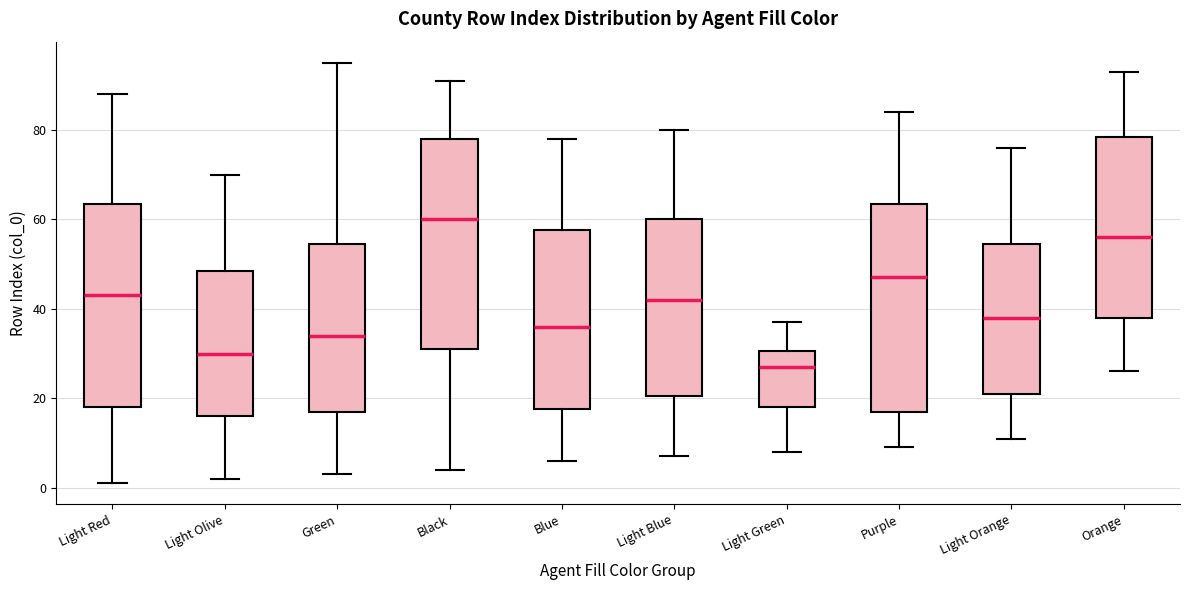

Reading left to right, transcribe this box plot: for each box, give where its median line is, the range the box spans, and where its two whiskers end, as read against the y-axis. The values are not printed on the chart, so give them approximately, as read against the axis.

Light Red: median 44, box 18 to 64, whiskers 2 to 88
Light Olive: median 30, box 16 to 48, whiskers 2 to 70
Green: median 34, box 18 to 54, whiskers 4 to 96
Black: median 60, box 32 to 78, whiskers 4 to 92
Blue: median 36, box 18 to 58, whiskers 6 to 78
Light Blue: median 42, box 20 to 60, whiskers 8 to 80
Light Green: median 28, box 18 to 30, whiskers 8 to 38
Purple: median 48, box 18 to 64, whiskers 10 to 84
Light Orange: median 38, box 22 to 54, whiskers 12 to 76
Orange: median 56, box 38 to 78, whiskers 26 to 94